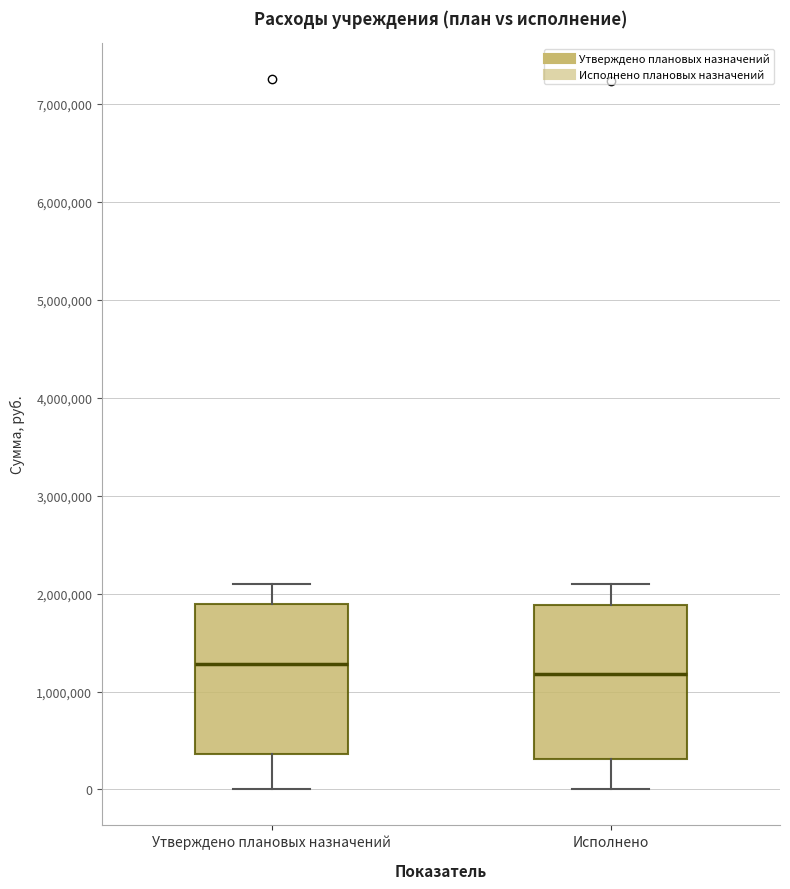

Reading left to right, read every box against the y-axis: the position of its median line, the range the box covers, and the ends of its whiskers. The values are not printed on the chart, so give them approximately, as read against the axis.

Утверждено плановых назначений: median 1300000, box 400000 to 1900000, whiskers 0 to 2100000
Исполнено: median 1200000, box 300000 to 1900000, whiskers 0 to 2100000